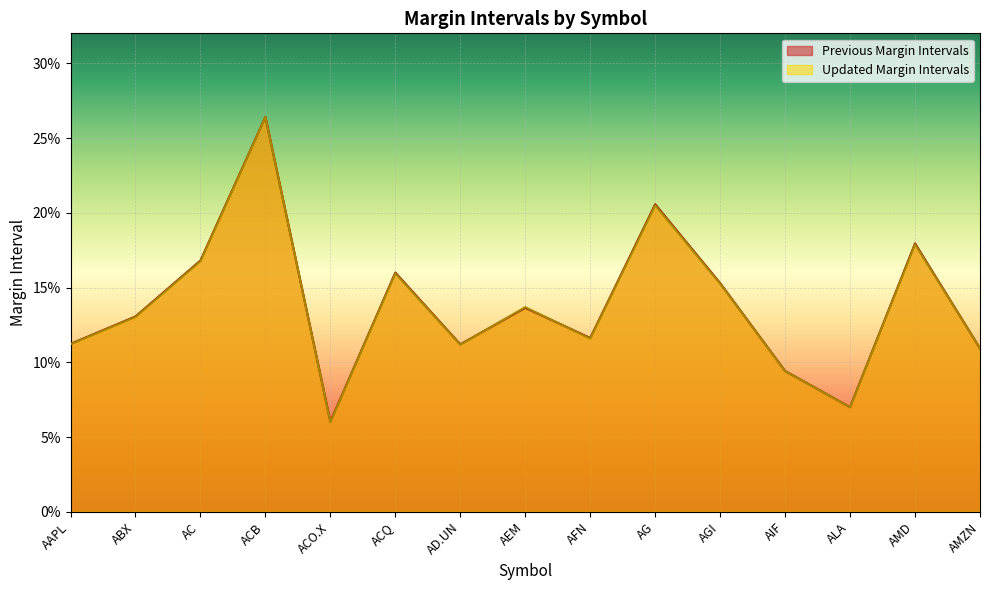

Reading left to right, list all the values displayed in this chart.

Previous Margin Intervals: AAPL=0.1	ABX=0.1	AC=0.2	ACB=0.3	ACO.X=0.1	ACQ=0.2	AD.UN=0.1	AEM=0.1	AFN=0.1	AG=0.2	AGI=0.2	AIF=0.1	ALA=0.1	AMD=0.2	AMZN=0.1
Updated Margin Intervals: AAPL=0.1	ABX=0.1	AC=0.2	ACB=0.3	ACO.X=0.1	ACQ=0.2	AD.UN=0.1	AEM=0.1	AFN=0.1	AG=0.2	AGI=0.2	AIF=0.1	ALA=0.1	AMD=0.2	AMZN=0.1